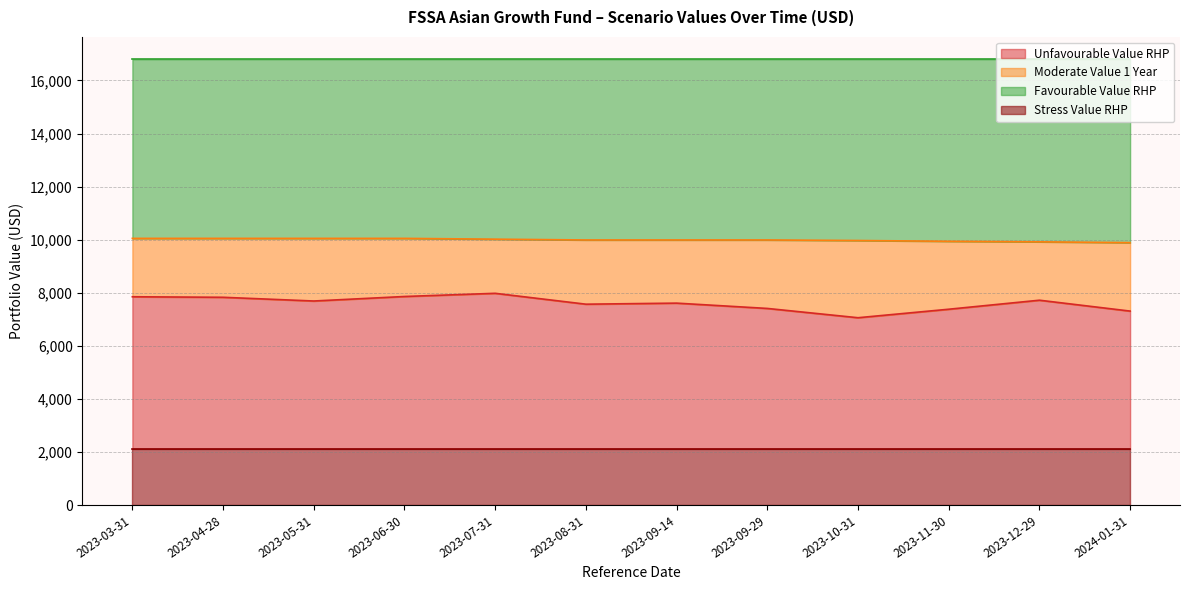

What is the label of the 2nd point from the right?

2023-12-29